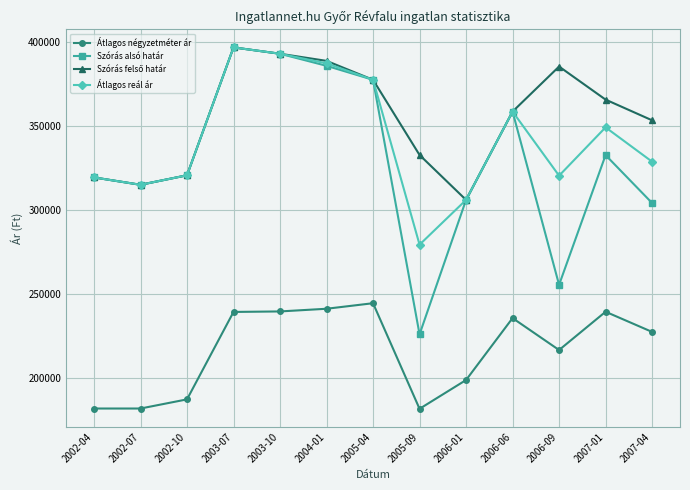

Where is Átlagos négyzetméter ár nearest to the value 213369?

2006-09